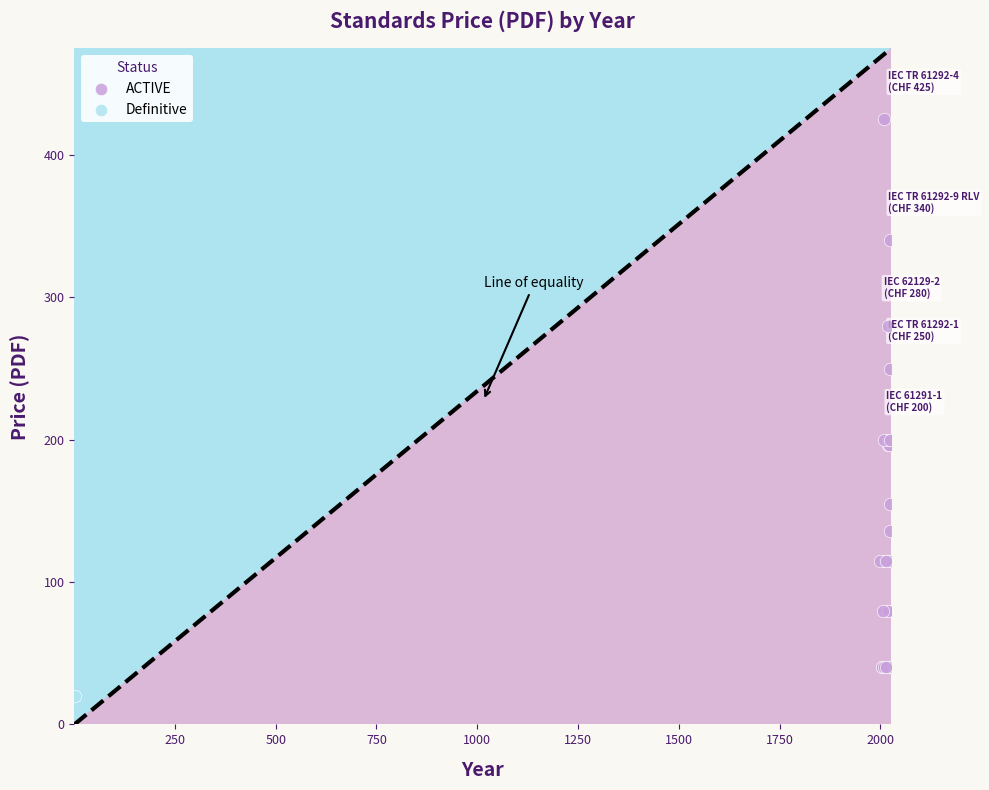

What are all the series names shown in the legend?

ACTIVE, Definitive